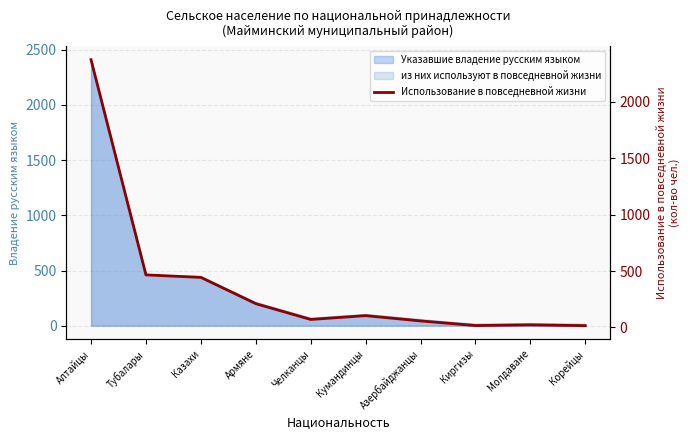

Where is the first local maximum?

Кумандинцы